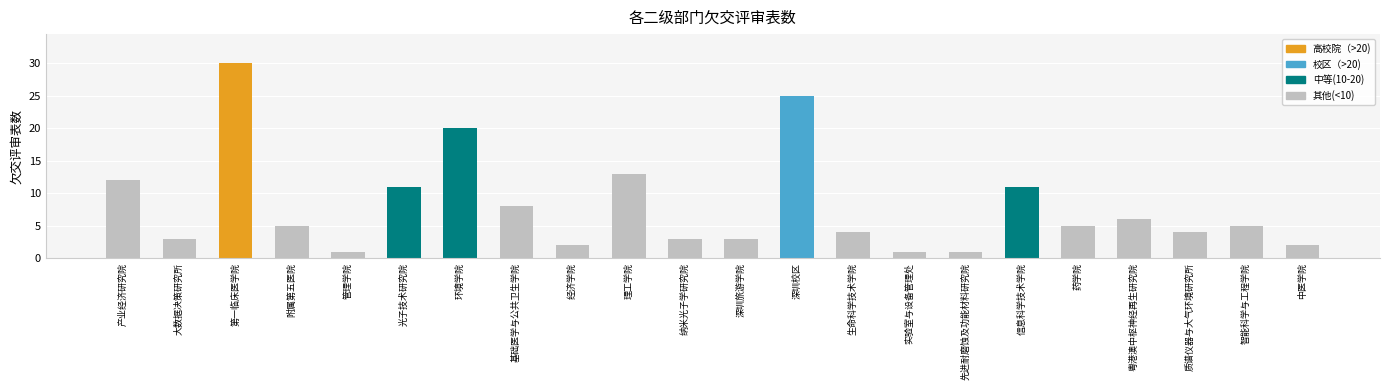

What position from the left is 环境学院?

7